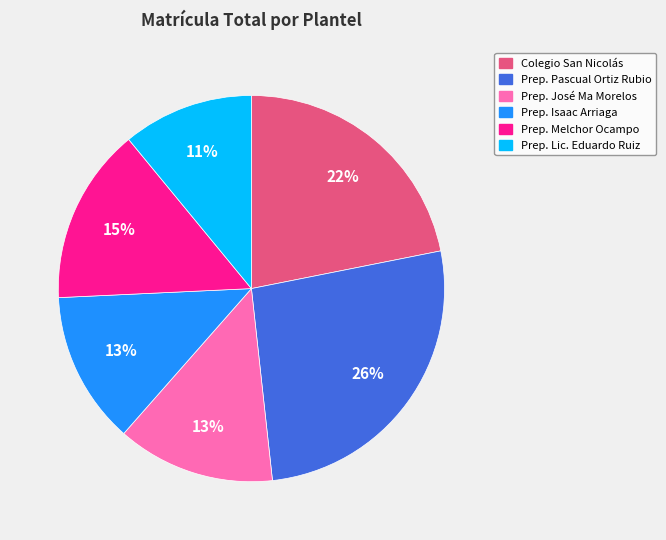

To the nearest percent, what is the difference between the largest and smallest slice percentages?

15%